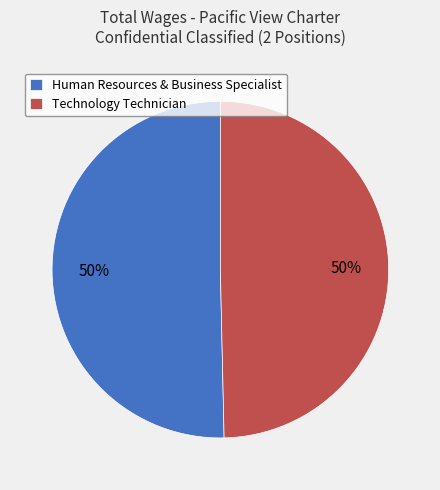

To the nearest percent, what percentage of the pie is Human Resources & Business Specialist?

50%